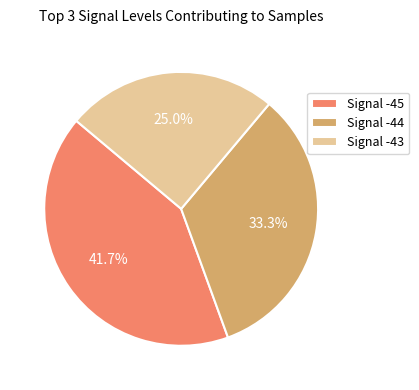

What is the ratio of the value at Signal -44 to the value at Signal -45?

0.8